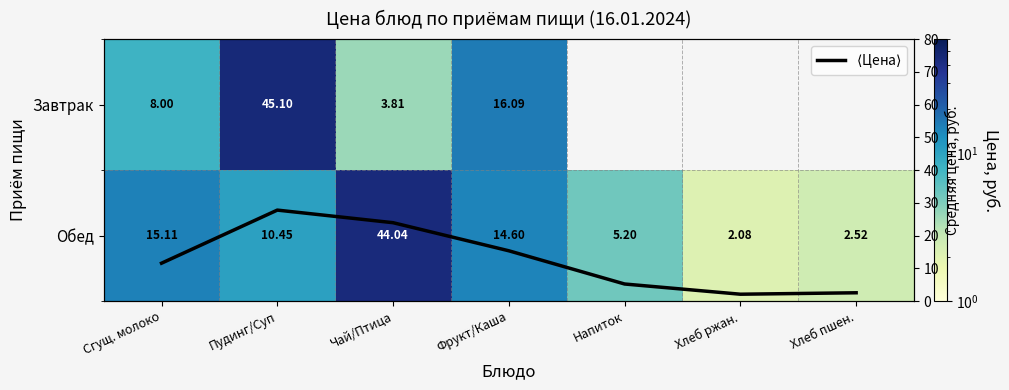

Is the value of Завтрак at Чай/Птица greater than the value of Обед at Хлеб пшен.?

Yes